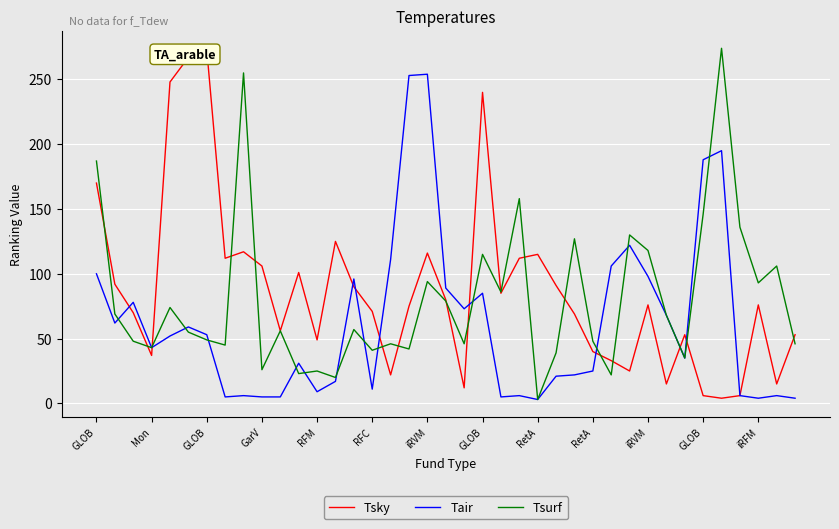

Which series changed the most between 25 and 35?

Tsurf